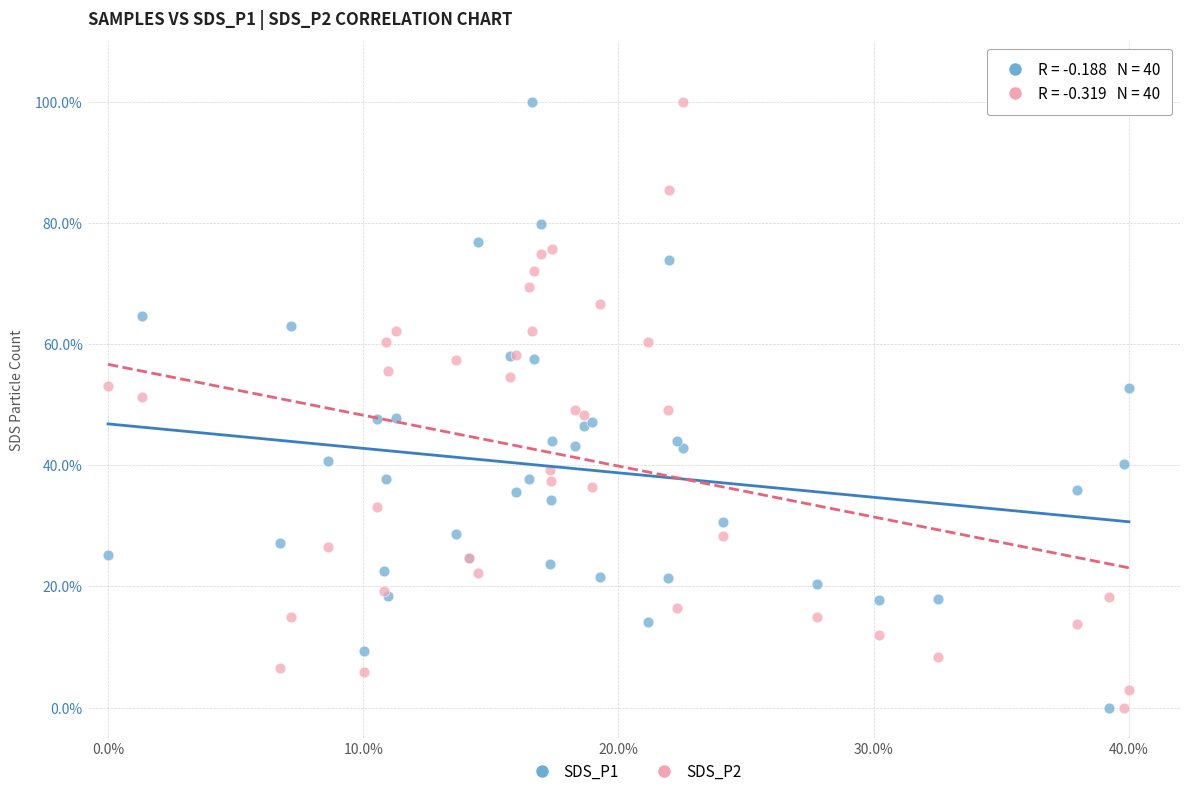

What is the X range (max minus min) for the scatter plot?

1.0